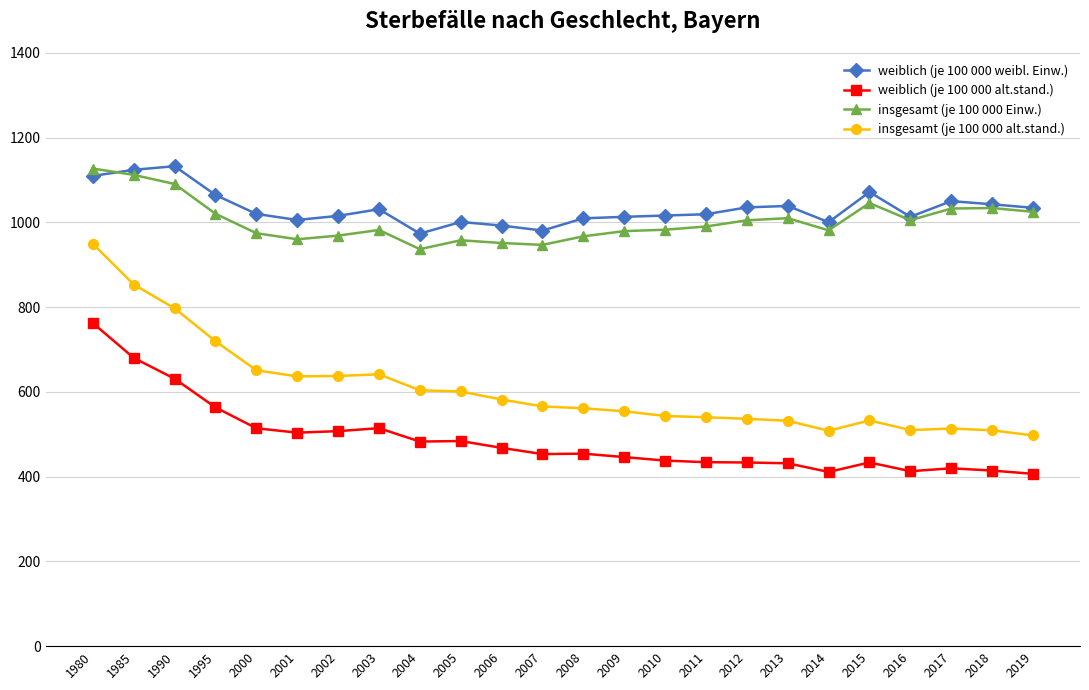

What is the sum of all weiblich (je 100 000 alt.stand.) values?

11702.6